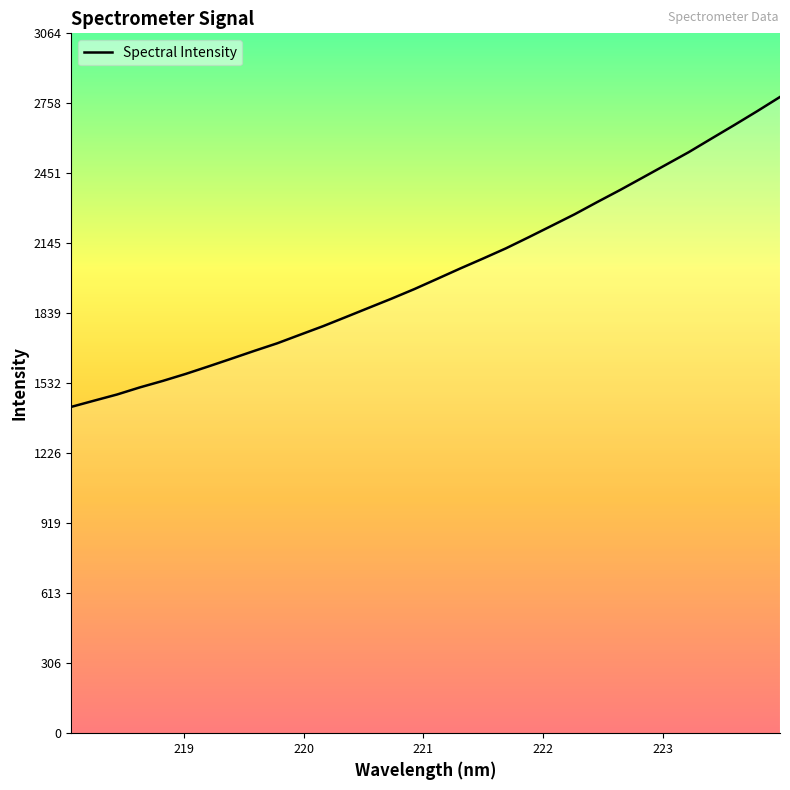

What is the maximum value shown in the chart?

2785.7